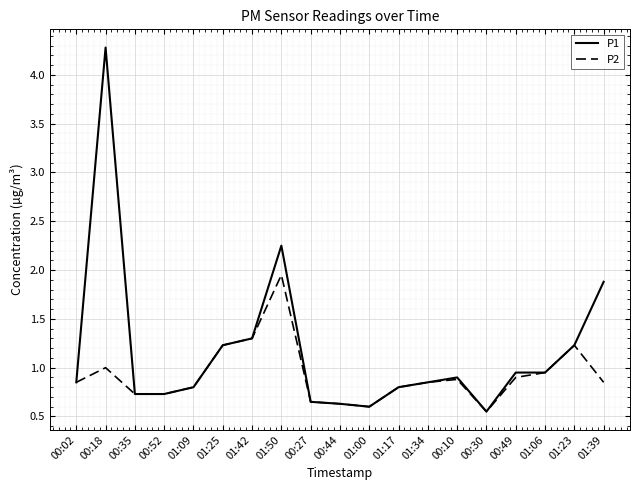

What are all the series names shown in the legend?

P1, P2